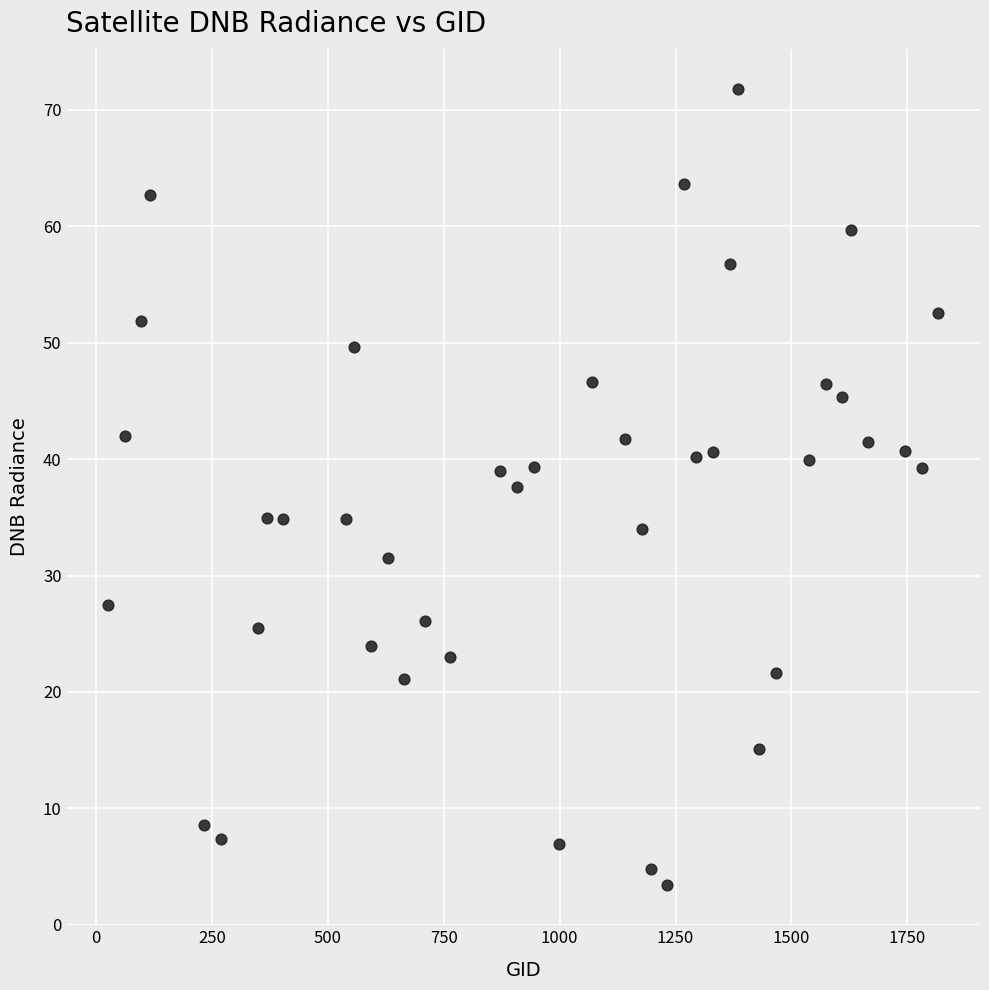

What is the range of Y values (max minus min)?

68.4